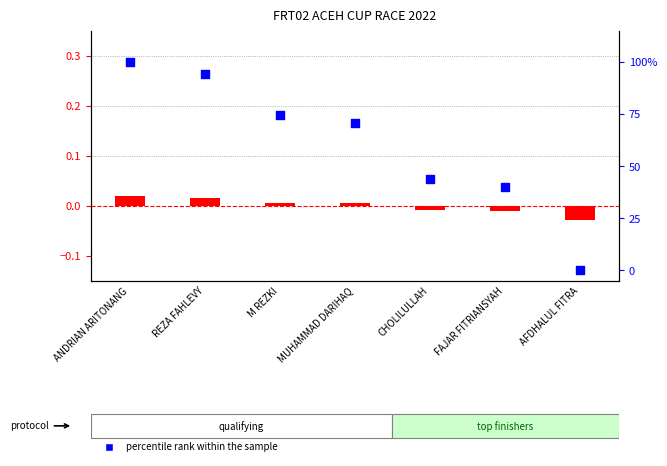

What is the total value across all series at FAJAR FITRIANSYAH?

0.4